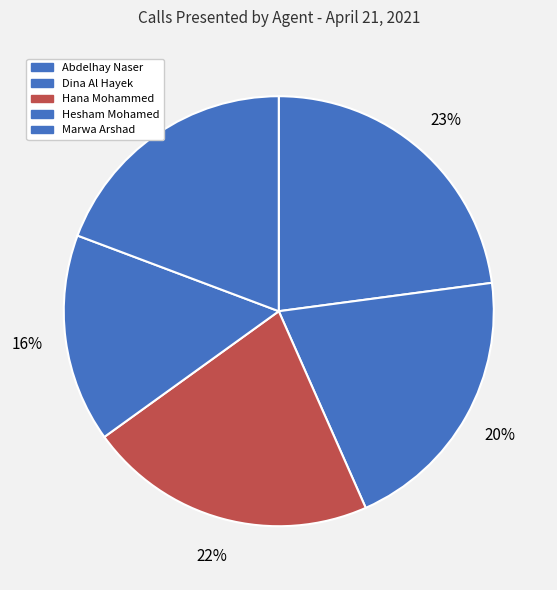

Rank the categories by value from lowest to highest.

Hesham Mohamed, Marwa Arshad, Dina Al Hayek, Hana Mohammed, Abdelhay Naser